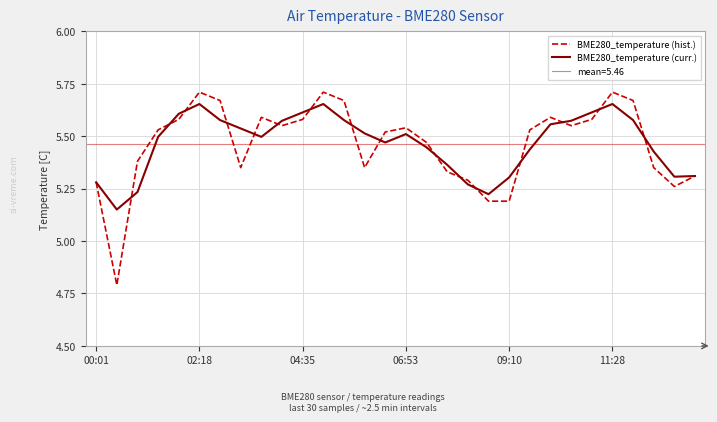

True or false: BME280_temperature (curr.) has a value of 5.3 at 00:01.

True